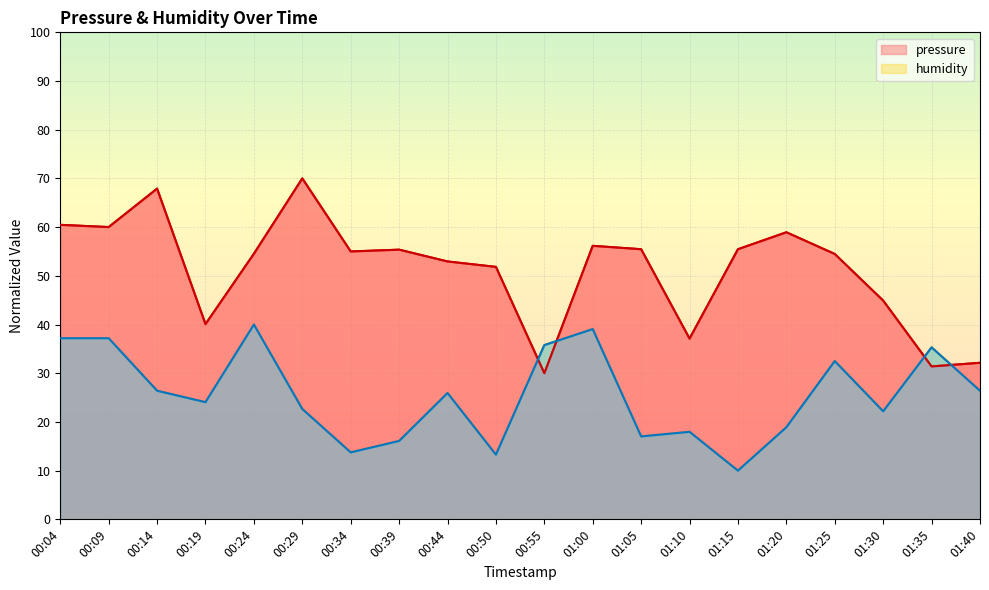

What is the value of the humidity point at the 9th from the left?

25.9